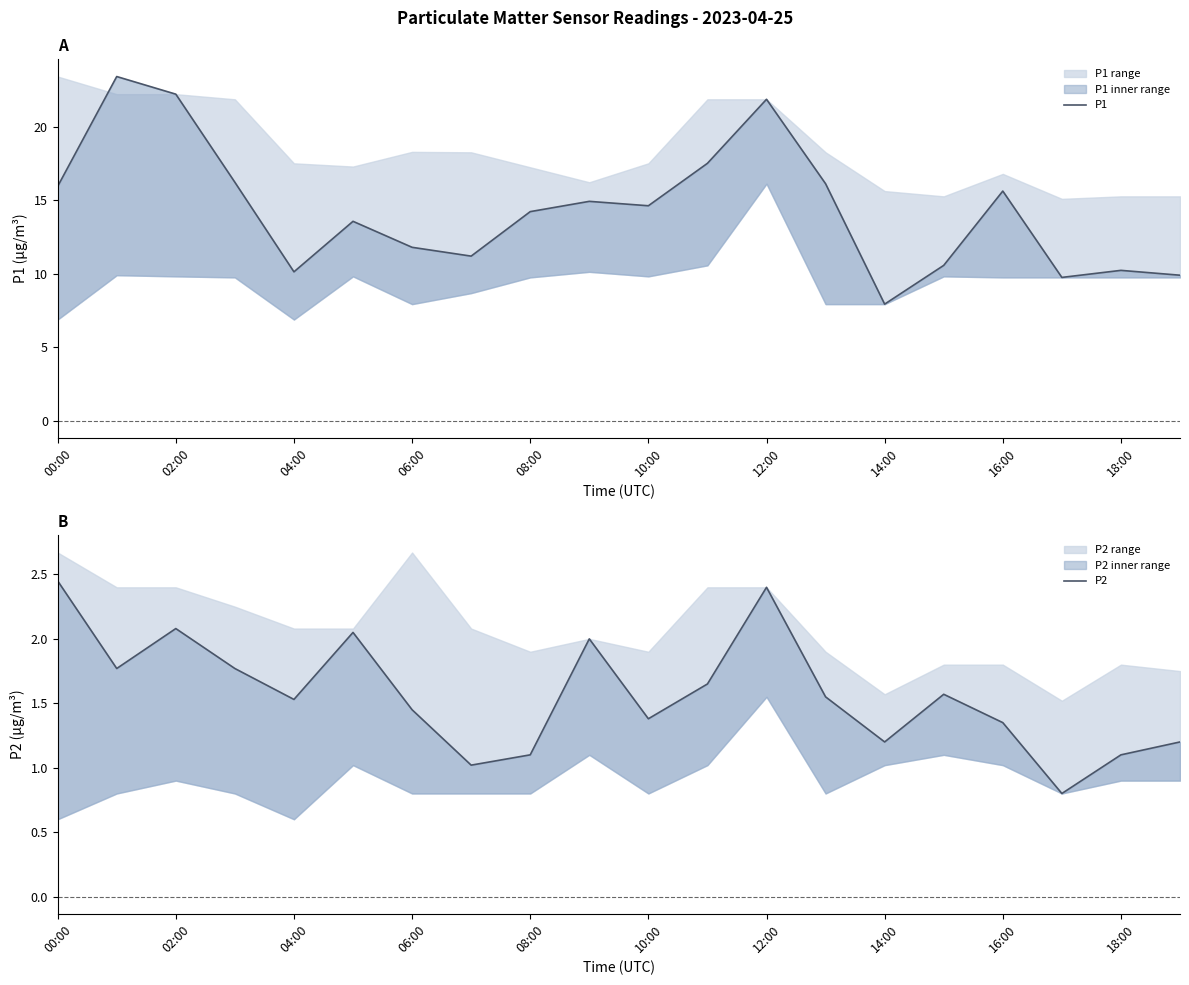

At 12:00, list the series in order from smallest to largest.

P2, P1